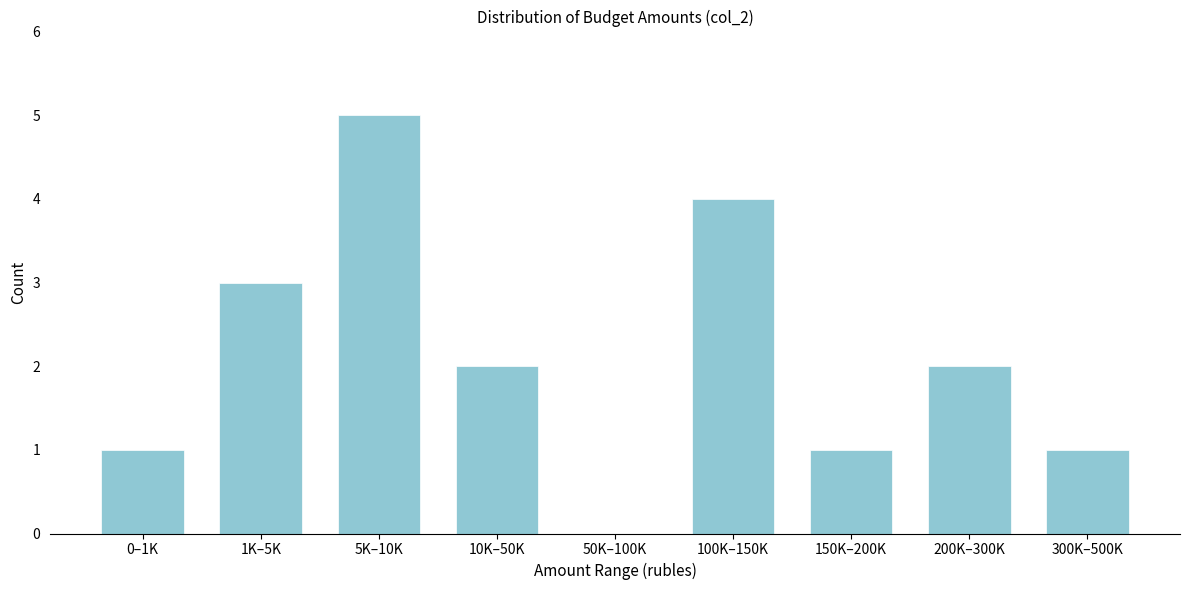

Reading right to left, list all the values displayed in this chart.

300K–500K=1	200K–300K=2	150K–200K=1	100K–150K=4	50K–100K=0	10K–50K=2	5K–10K=5	1K–5K=3	0–1K=1